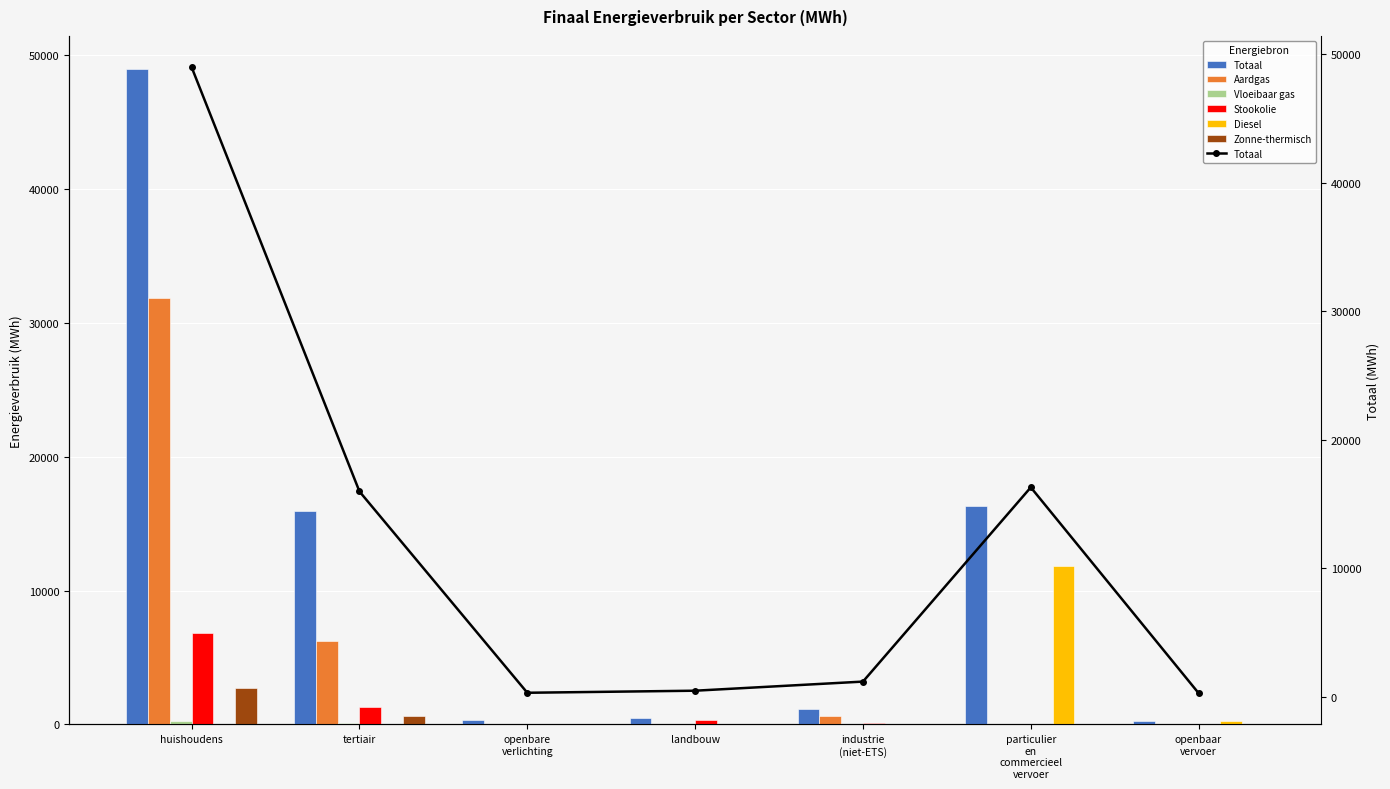

What position from the left is openbaar
vervoer?

7